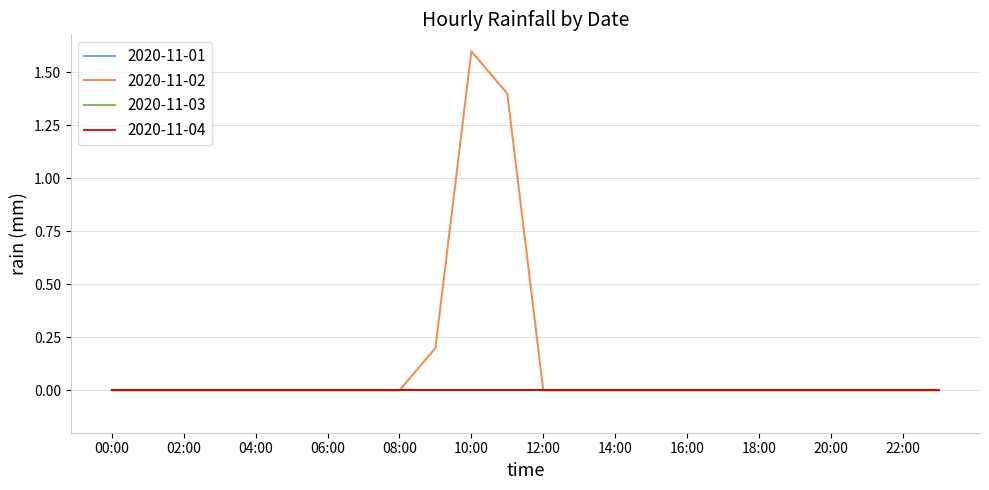

Does the chart have visible grid lines?

Yes